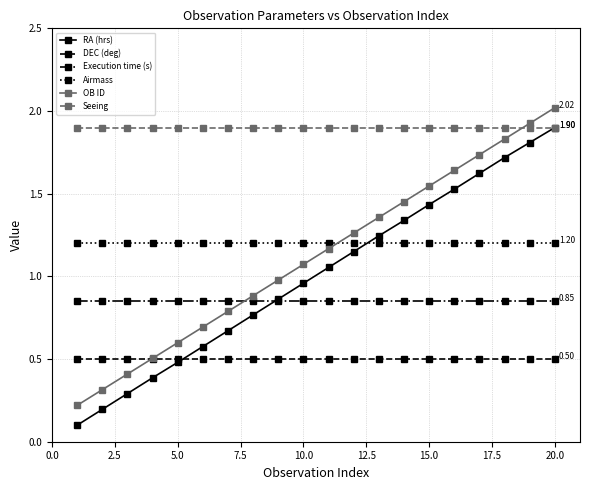

How many data points in RA (hrs) are above 1?

10